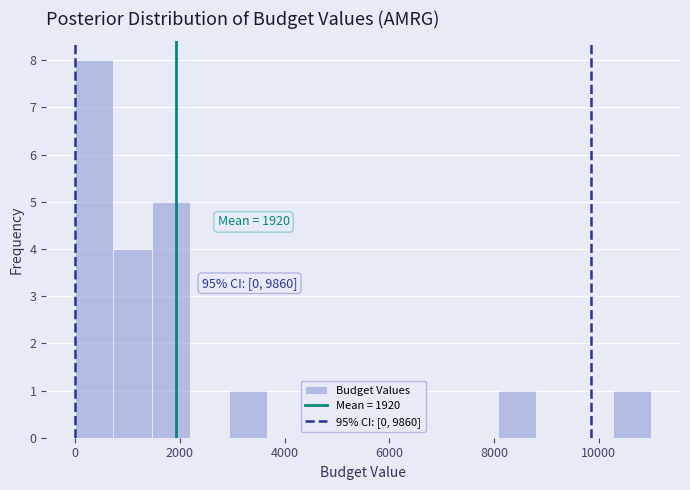

Read against the x-axis, roughly where is the centre of the tallest bar?

400